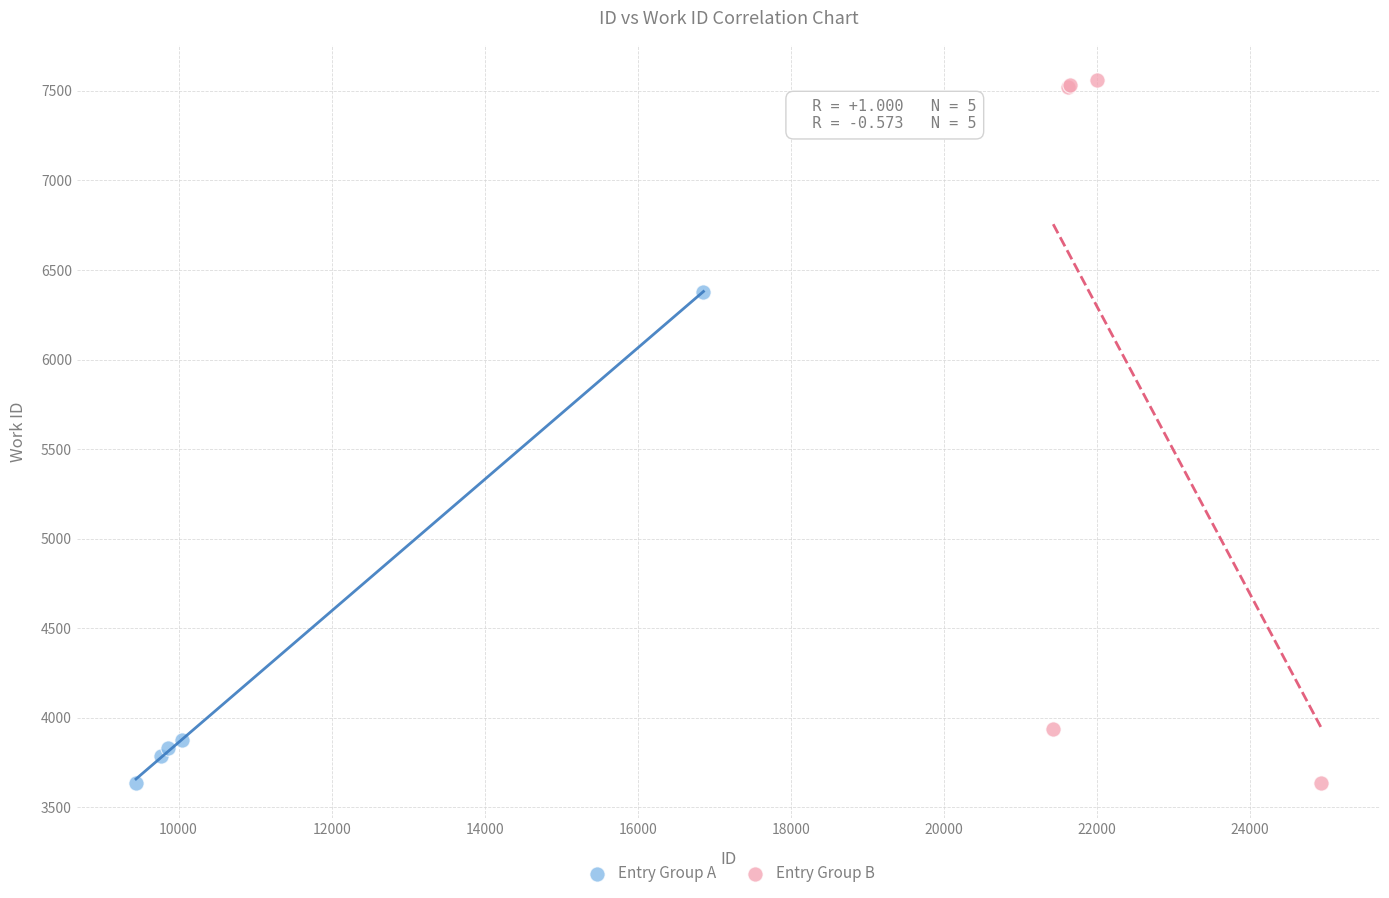

Which series reaches the maximum Y coordinate?

Entry Group B